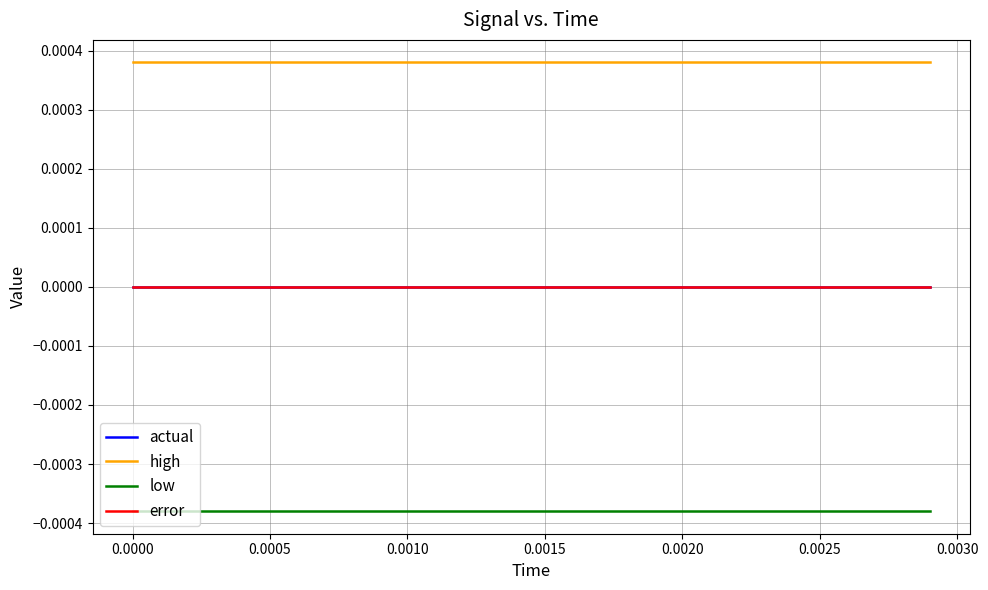

Is this an area chart (filled region under the line)?

No